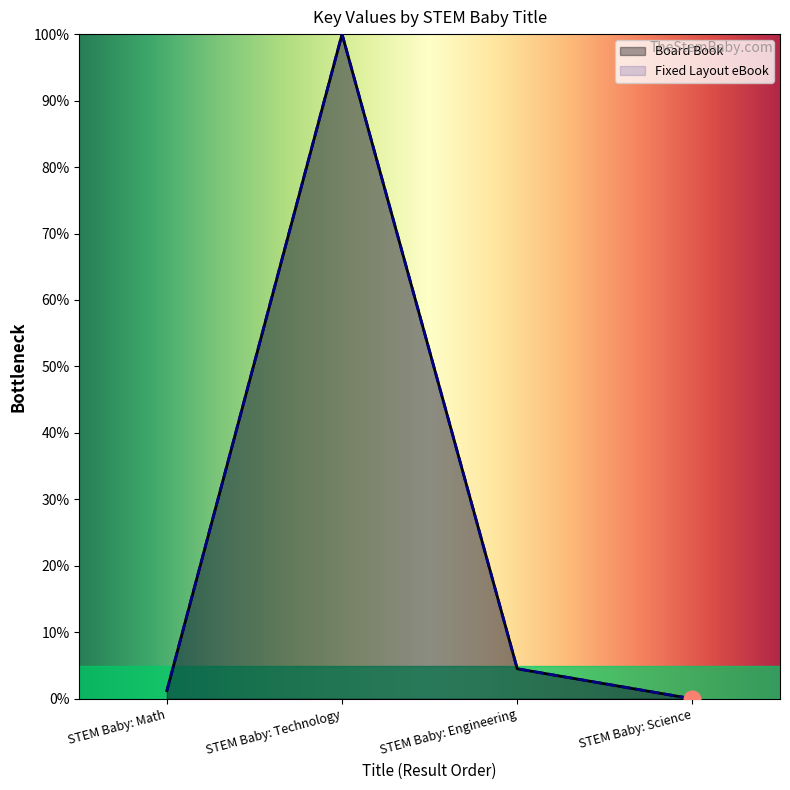

What position from the right is STEM Baby: Math?

4